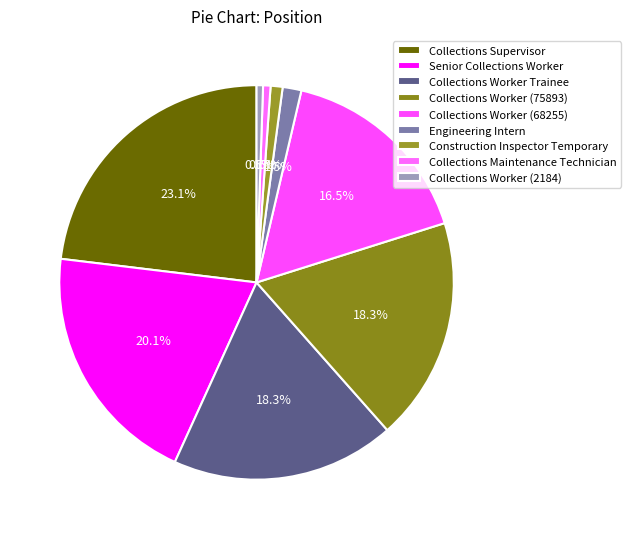

What is the largest slice in the pie chart?

Collections Supervisor